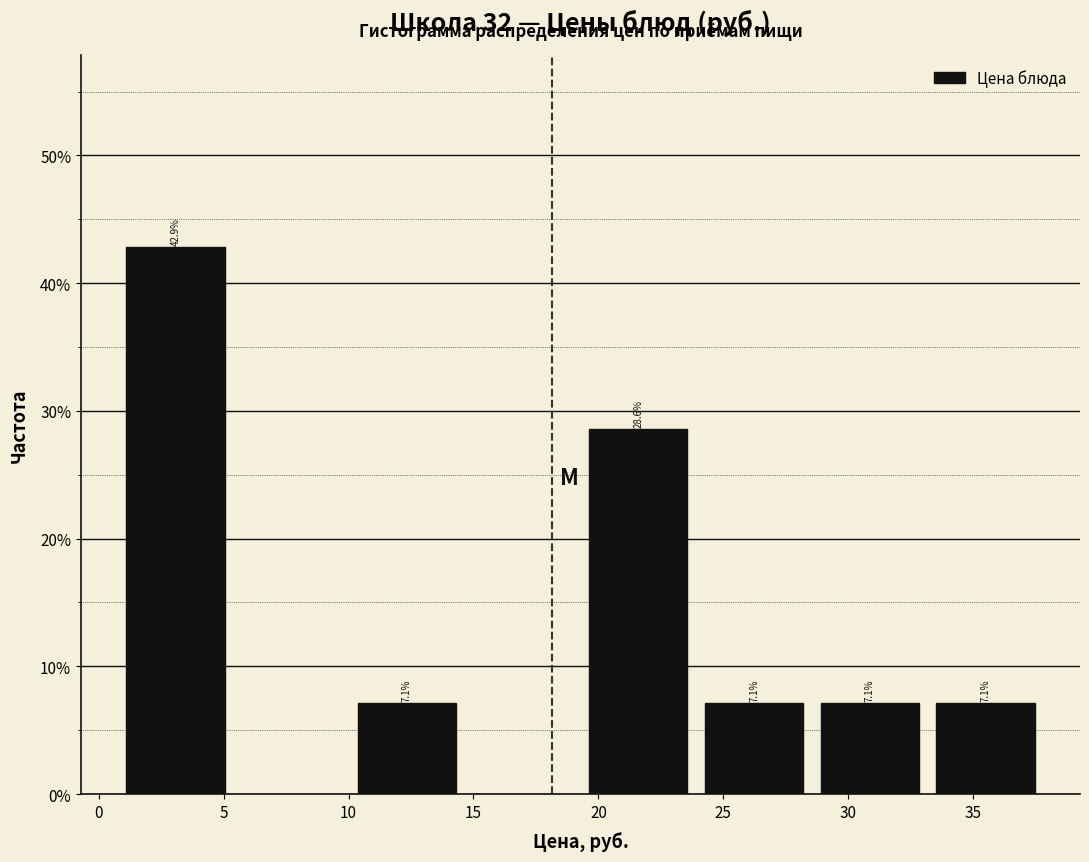

Which range on the x-axis has the tallest bar?

1.0 to 5.5